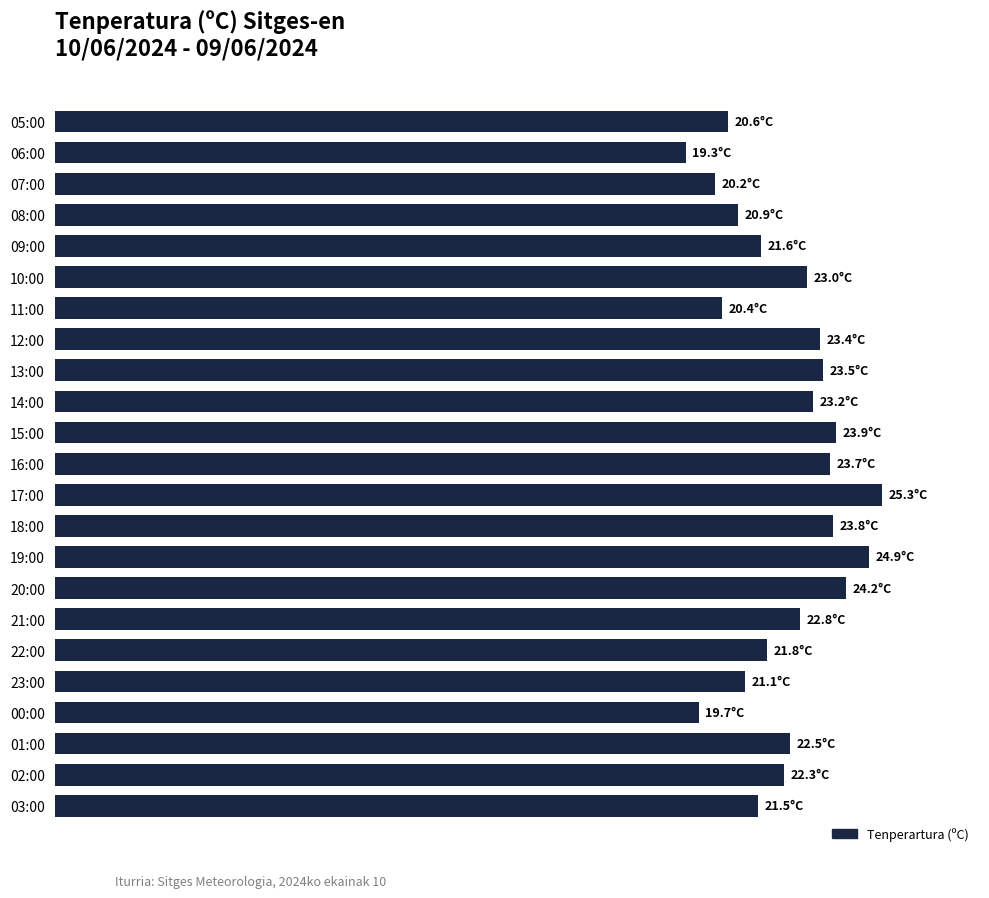

Are the bars horizontal?

Yes